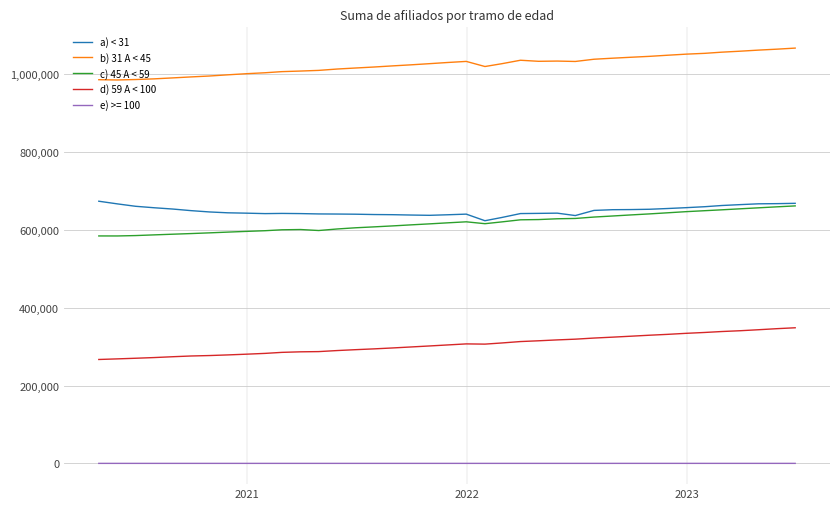

True or false: e) >= 100 and a) < 31 cross at least once.

False